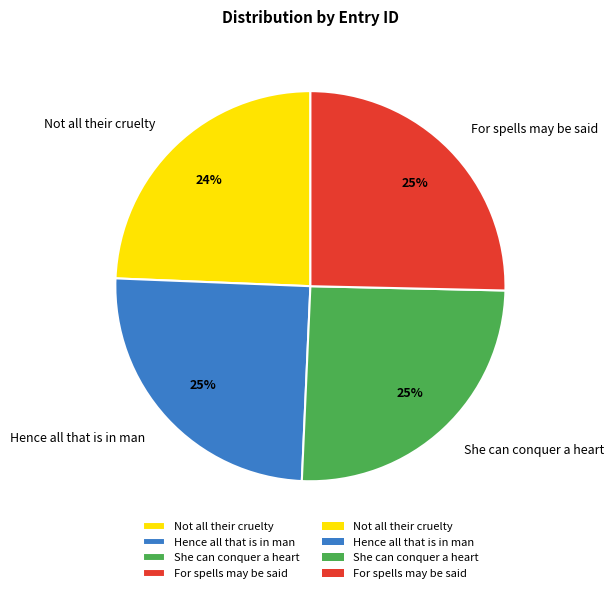

Which slice is the smallest?

Not all their cruelty